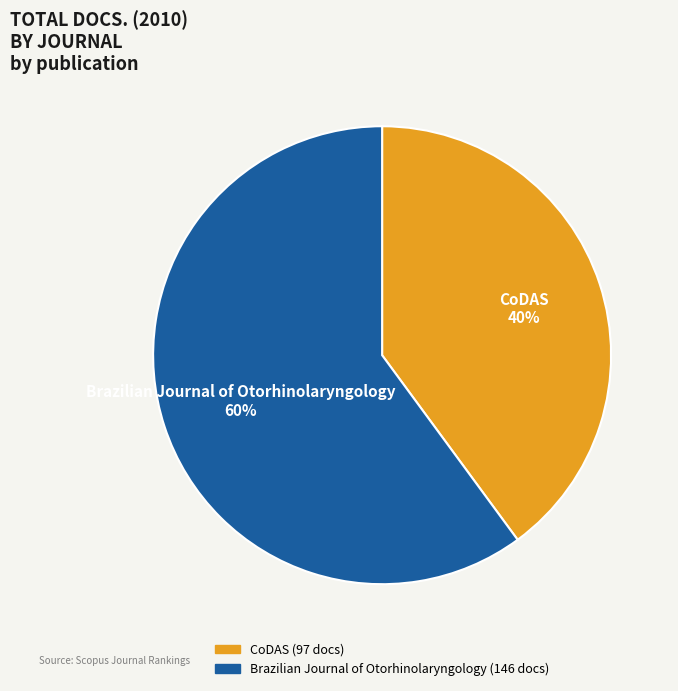

How many segments does this pie chart have?

2